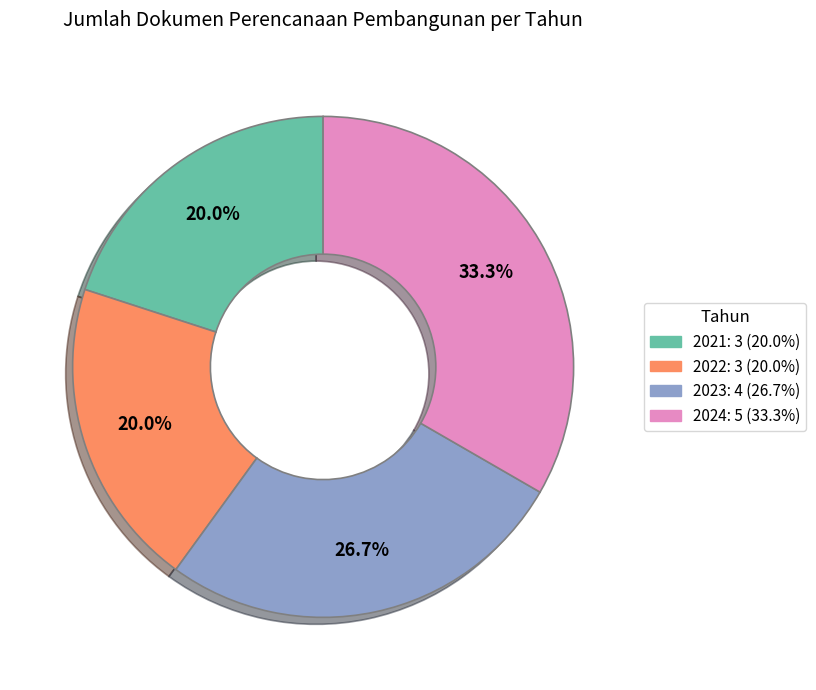

To the nearest percent, what is the combined percentage of 2023 and 2022?

47%